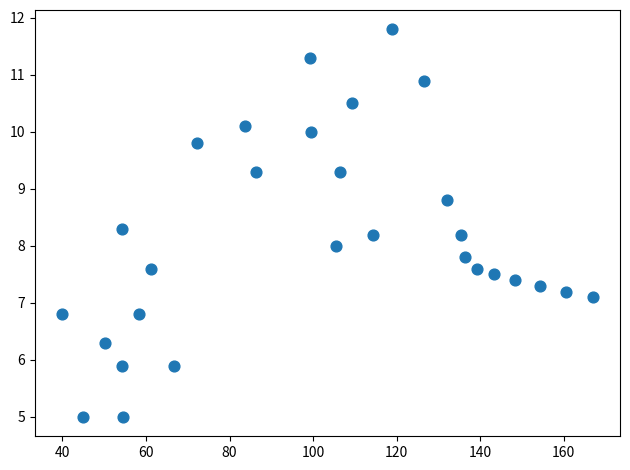

What is the range of X values (max minus min)?

127.2